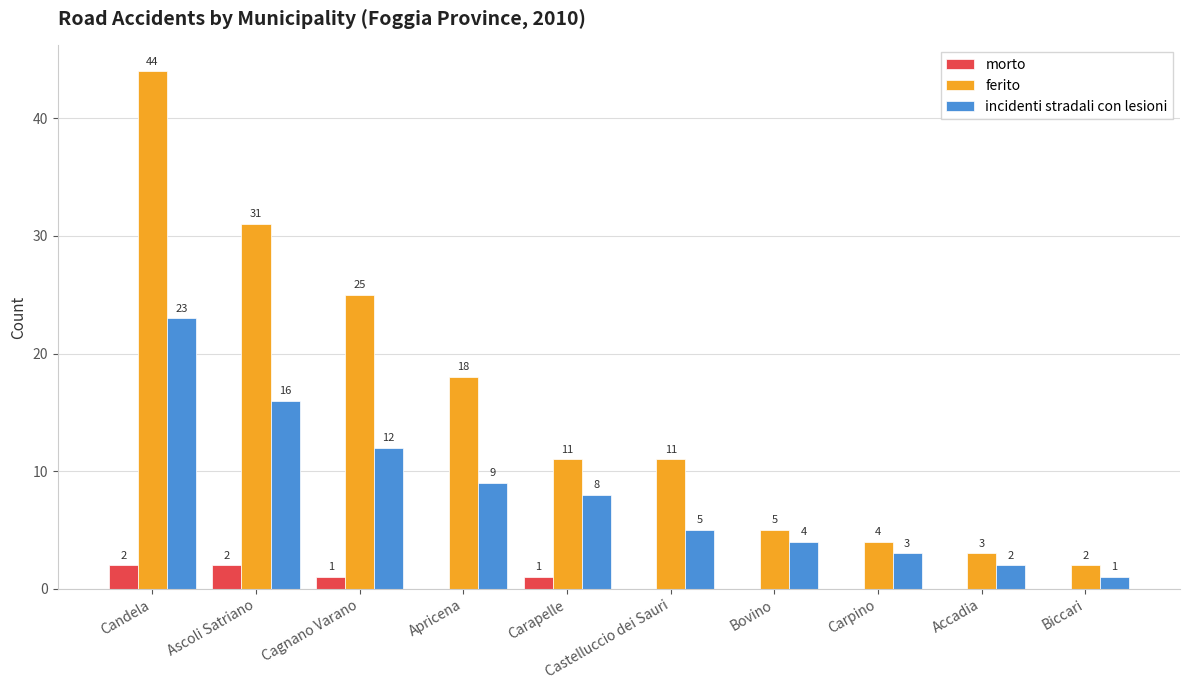

What is the approximate value of incidenti stradali con lesioni at Apricena?

9